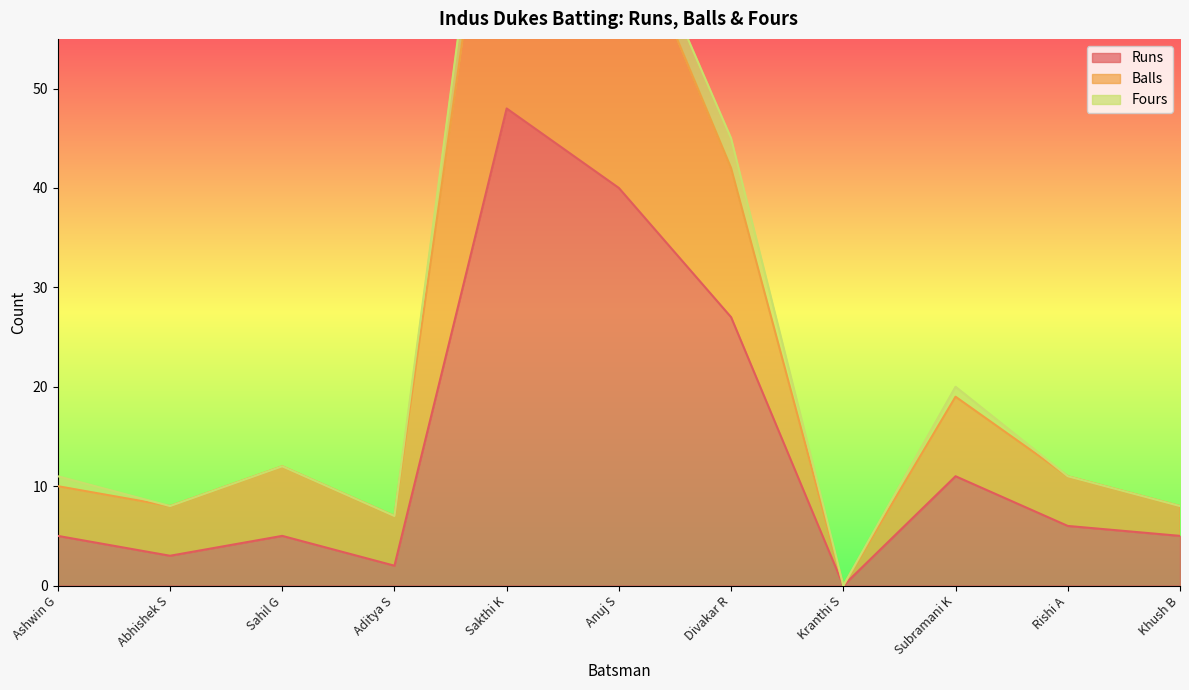

Between Ashwin G and Sahil G, which series saw the biggest shift?

Balls